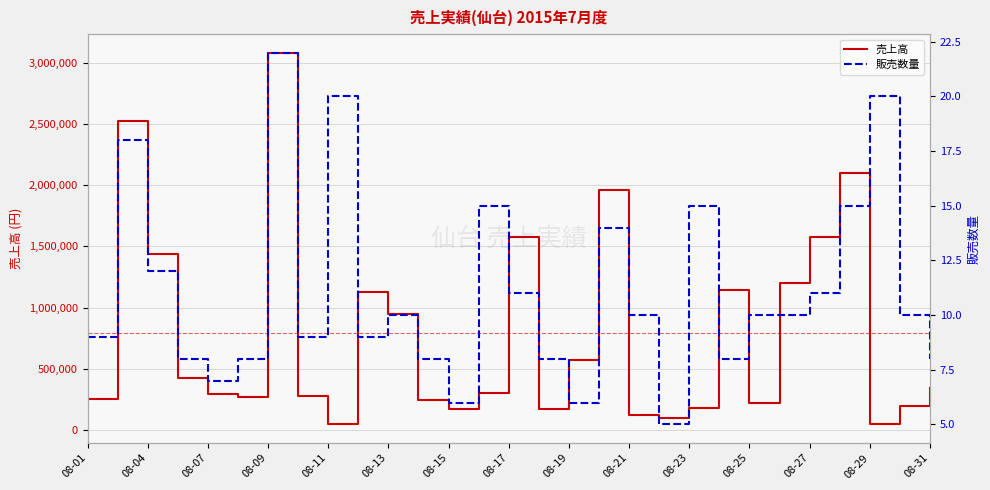

Reading left to right, extract all data points from this chart.

売上高: 252000	2520000	1440000	424000	294000	272000	3080000	279000	46000	1125000	950000	248000	168000	300000	1573000	168000	570000	1960000	120000	100000	180000	1144000	220000	1200000	1573000	2100000	52000	200000	344000
販売数量: 9	18	12	8	7	8	22	9	20	9	10	8	6	15	11	8	6	14	10	5	15	8	10	10	11	15	20	10	8